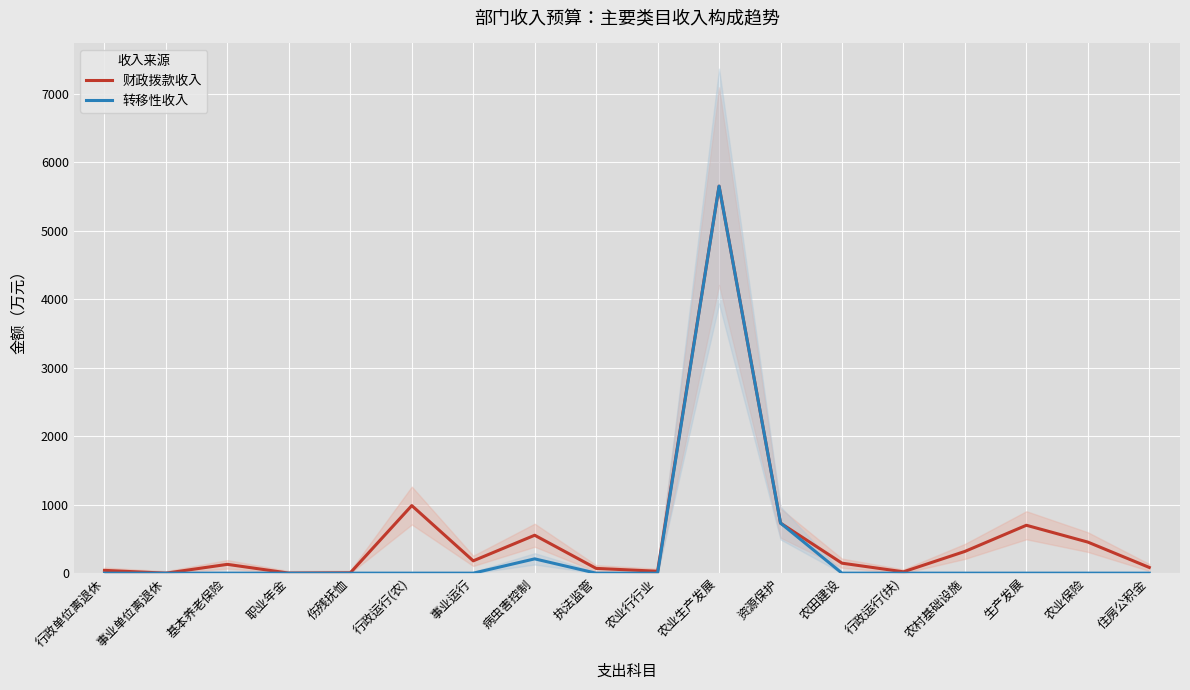

Which category has the lowest value across all series?

行政单位离退休